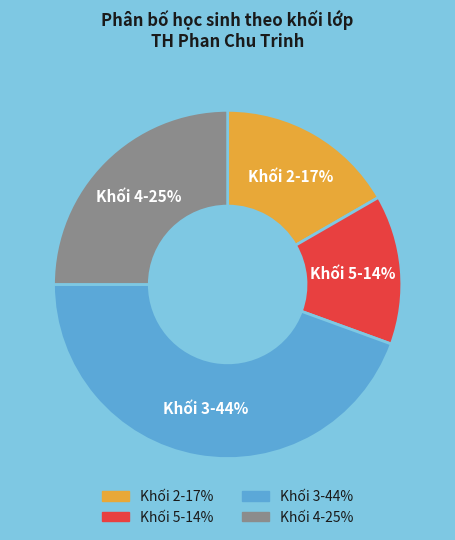

Combined, do Khối 5 and Khối 3 account for over 50%?

Yes